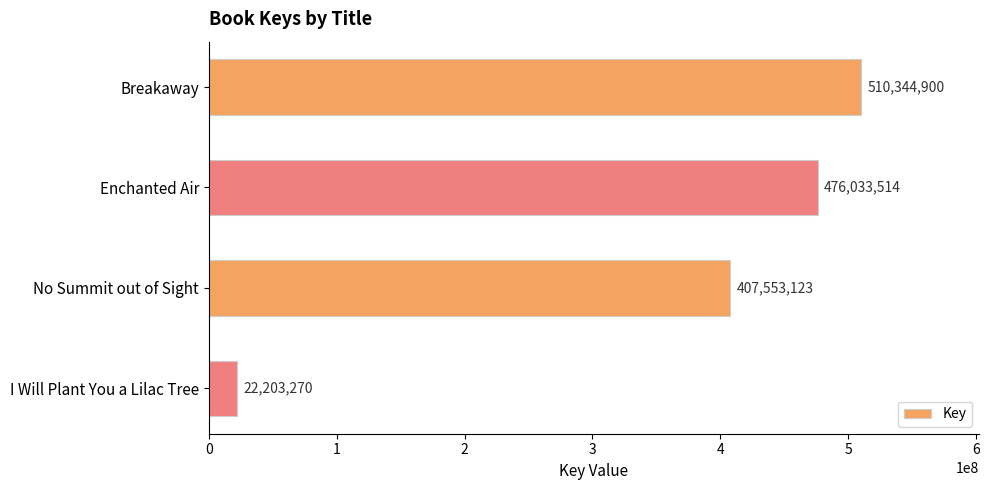

What is the label of the 2nd bar from the bottom?

No Summit out of Sight